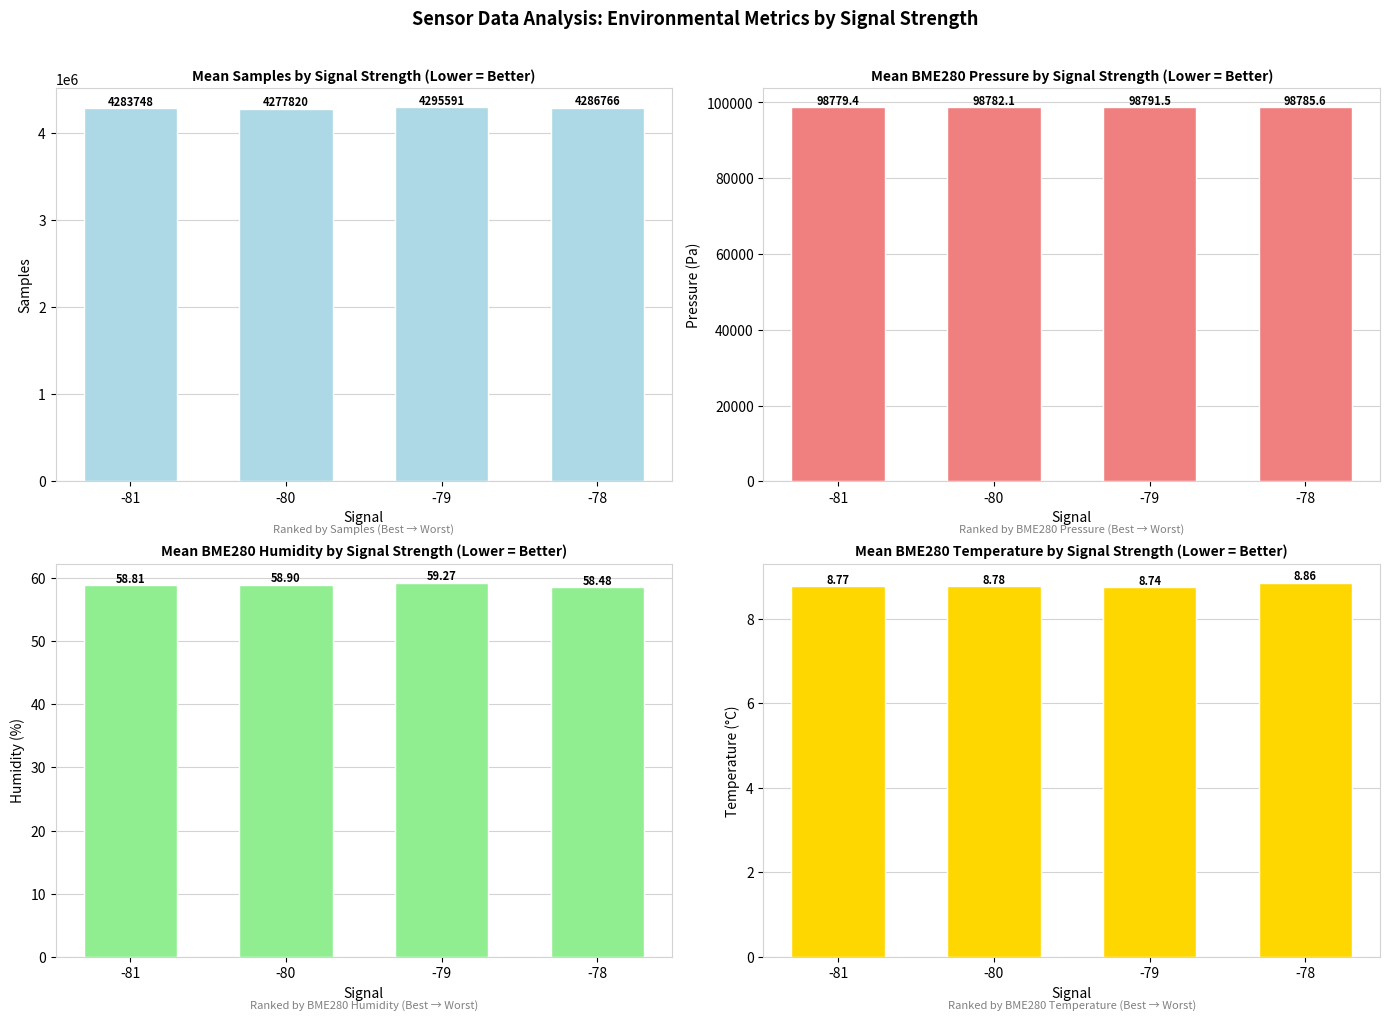

What is the average value of the Samples series?

4285981.0